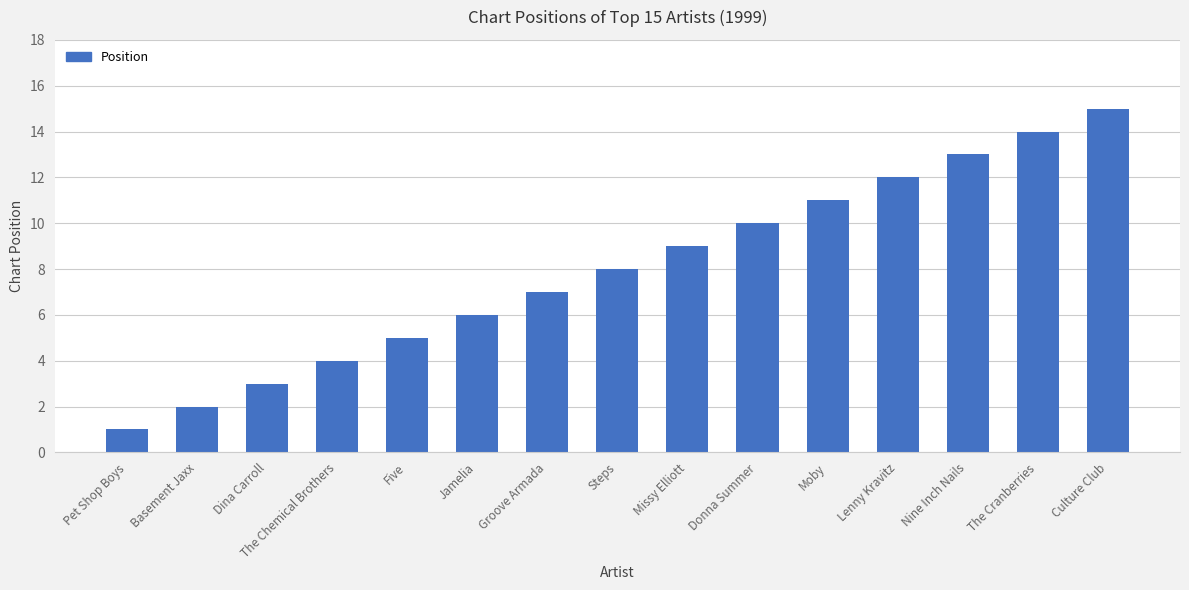

Approximately how many times larger is the value at Groove Armada compared to Nine Inch Nails?

0.5